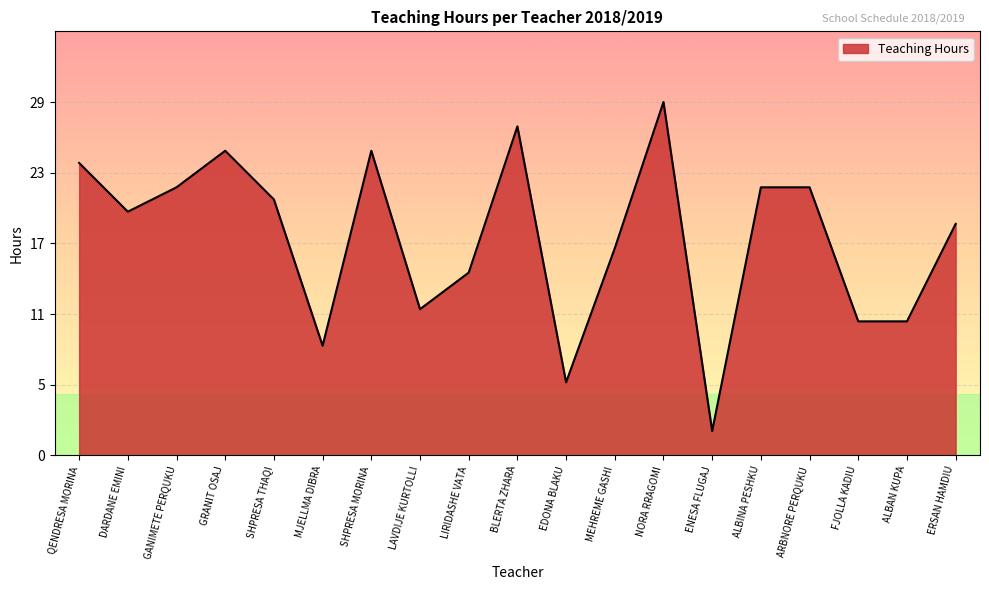

List the labels in order of value, smallest first.

ENESA FLUGAJ, EDONA BLAKU, MJELLMA DIBRA, FJOLLA KADIU, ALBAN KUPA, LAVDIJE KURTOLLI, LIRIDASHE VATA, MEHREME GASHI, ERSAN HAMDIU, DARDANE EMINI, SHPRESA THAQI, GANIMETE PERQUKU, ALBINA PESHKU, ARBNORE PERQUKU, QENDRESA MORINA, GRANIT OSAJ, SHPRESA MORINA, BLERTA ZHARA, NORA RRAGOMI